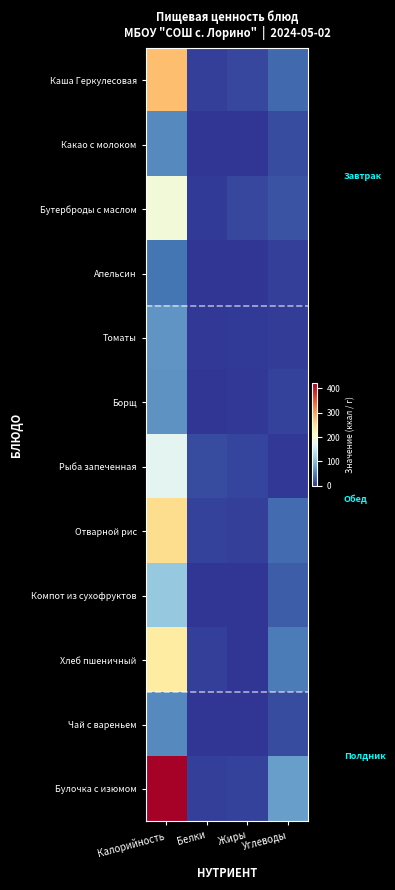

Which series has the largest total across all categories?

Булочка с изюмом